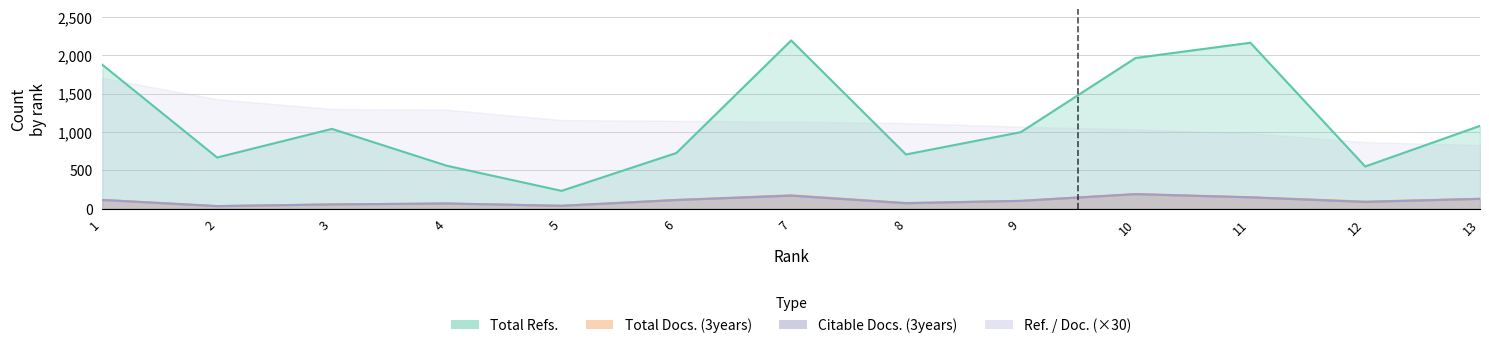

What is the sum of all Total Docs. (3years) values?

1316